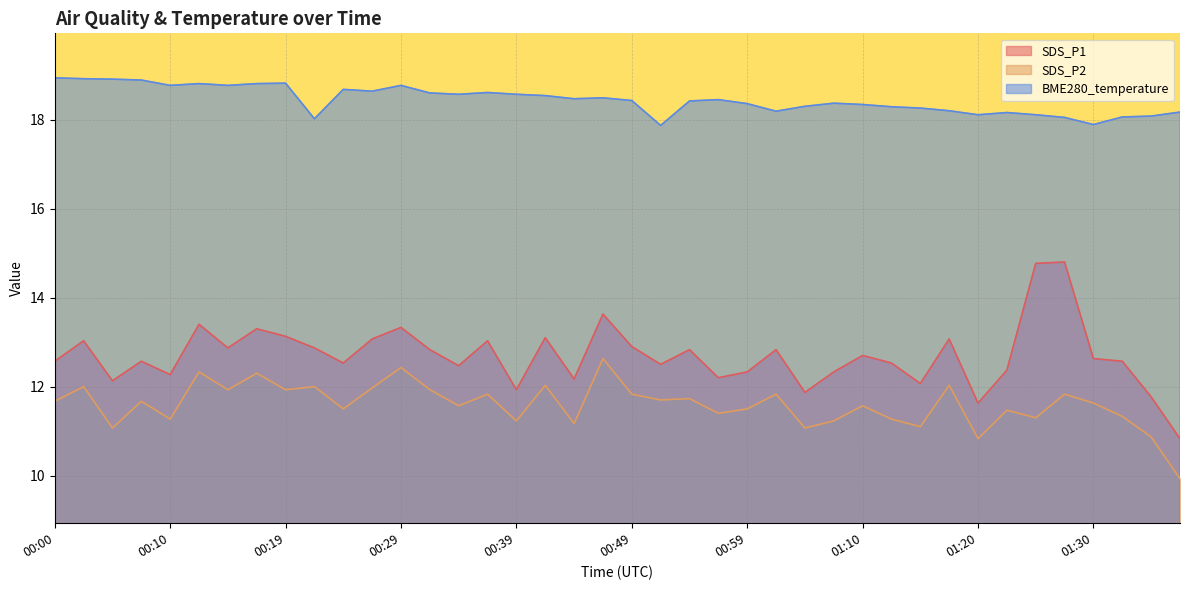

At which label does SDS_P1 first exceed 12?

00:00